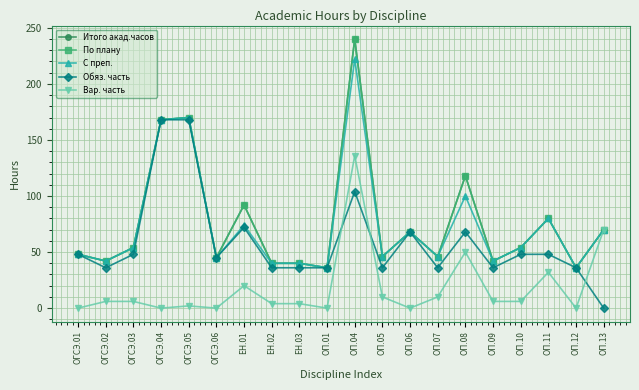

Is this an area chart (filled region under the line)?

No